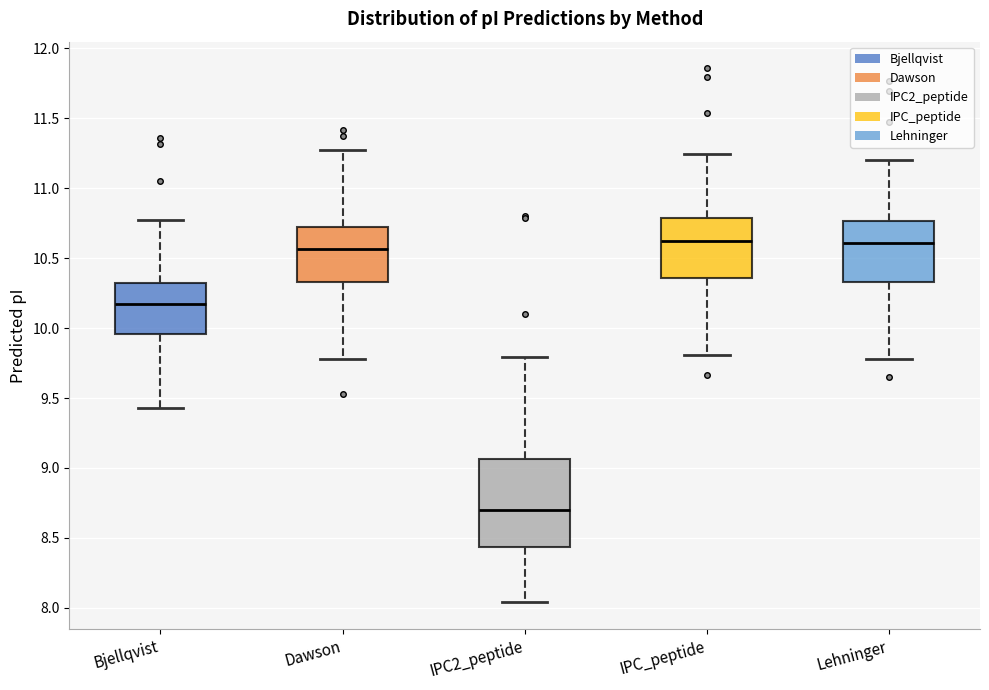

Reading left to right, transcribe this box plot: for each box, give where its median line is, the range the box spans, and where its two whiskers end, as read against the y-axis. The values are not printed on the chart, so give them approximately, as read against the axis.

Bjellqvist: median 10.15, box 9.95 to 10.30, whiskers 9.45 to 10.75
Dawson: median 10.55, box 10.35 to 10.70, whiskers 9.80 to 11.25
IPC2_peptide: median 8.70, box 8.45 to 9.05, whiskers 8.05 to 9.80
IPC_peptide: median 10.60, box 10.35 to 10.80, whiskers 9.80 to 11.25
Lehninger: median 10.60, box 10.35 to 10.75, whiskers 9.80 to 11.20